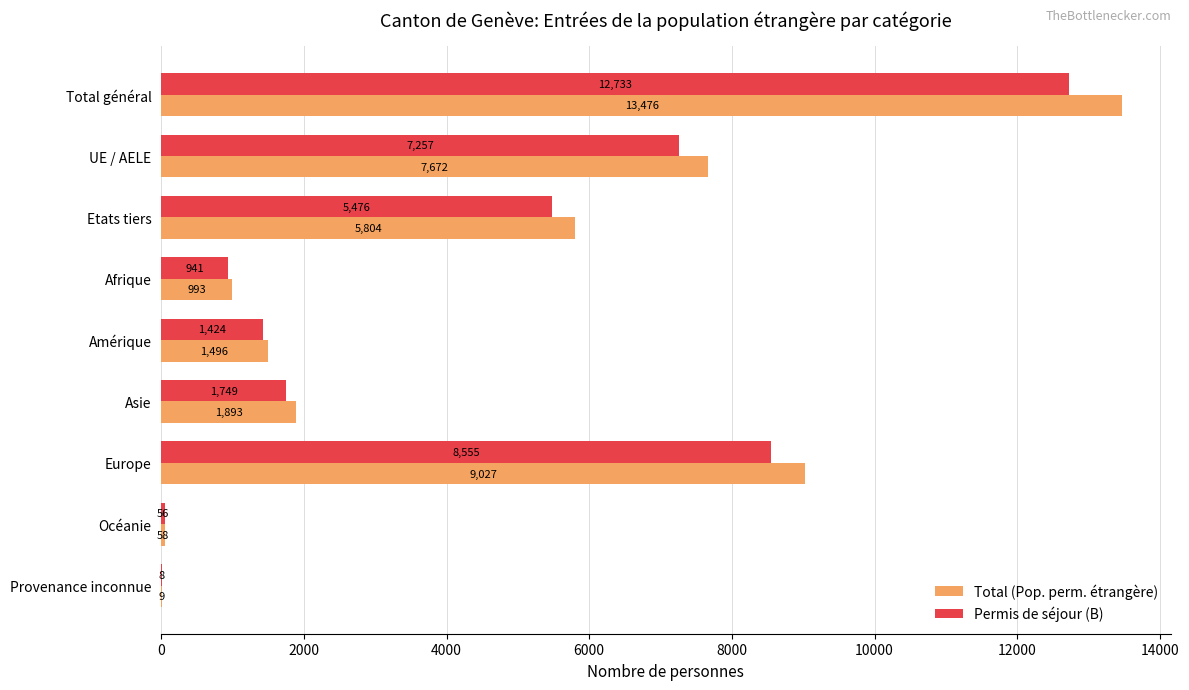

How many categories are shown in the chart?

9